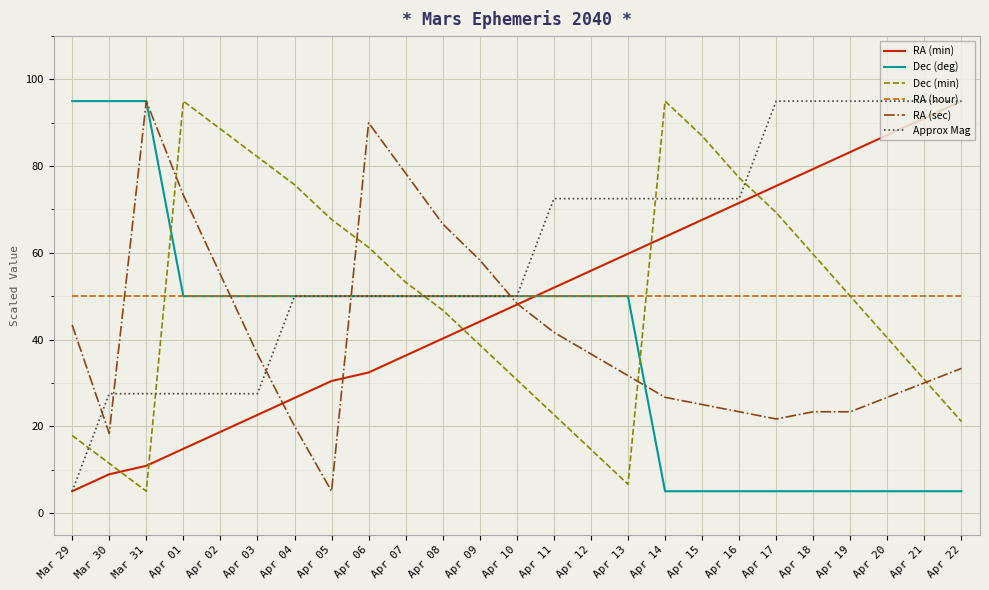

What is the difference between the maximum and minimum values in the RA (sec) series?

90.0